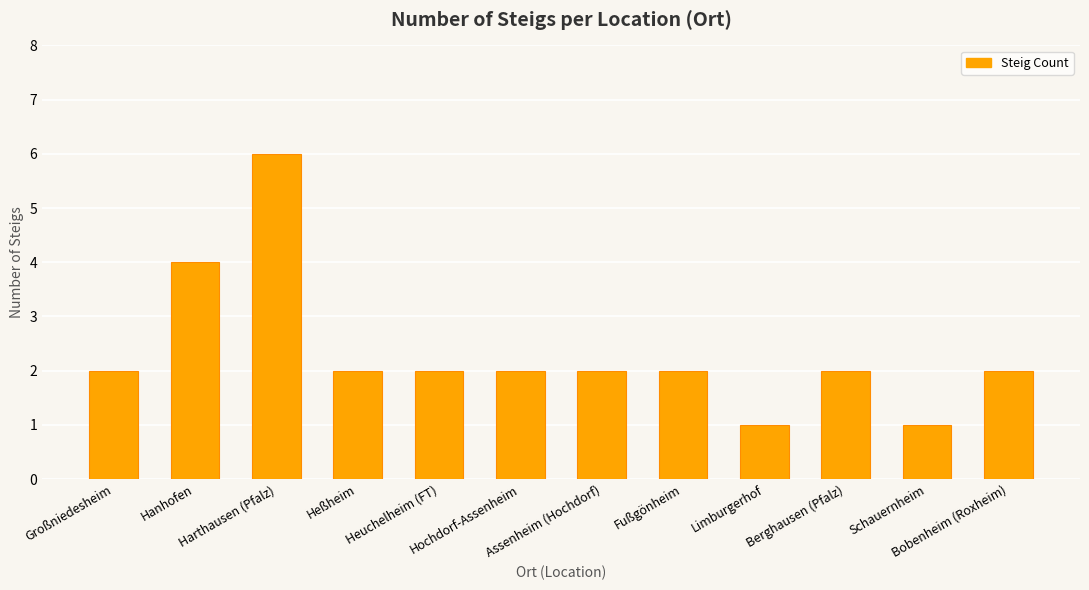

What is the difference between the second highest and second lowest values?

3